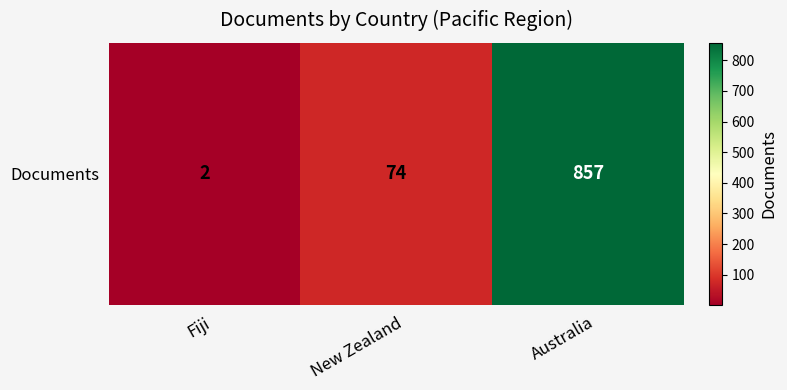

What value does the data have at Australia?

857